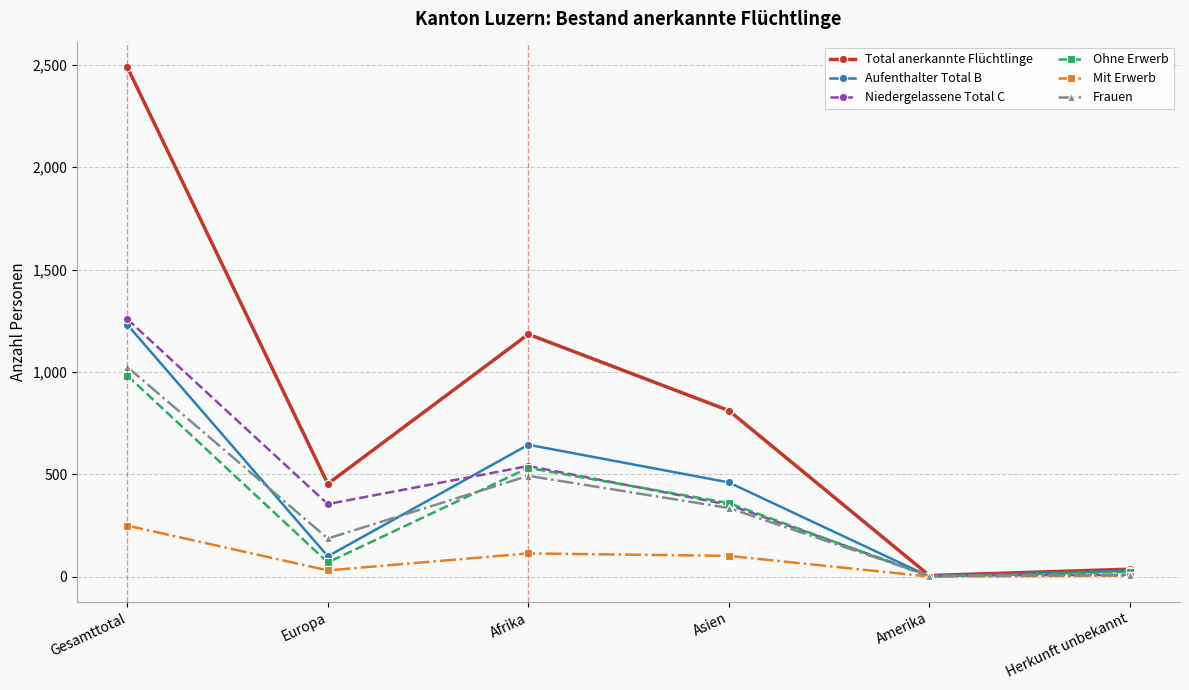

True or false: Aufenthalter Total B has a value of 106 at Asien.

False